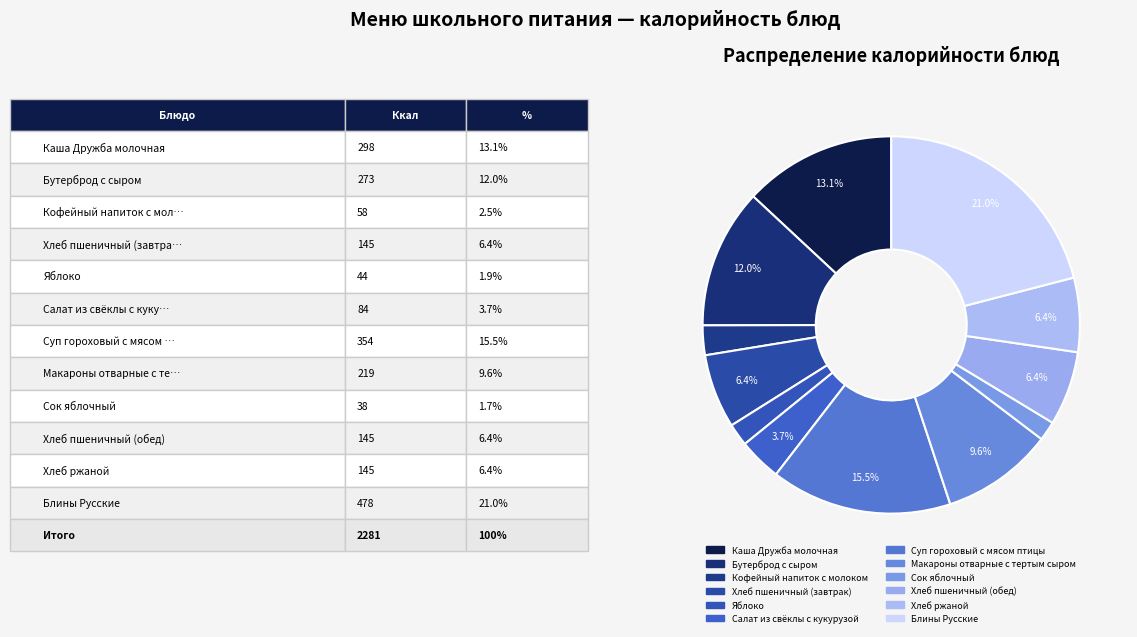

How many segments does this pie chart have?

12